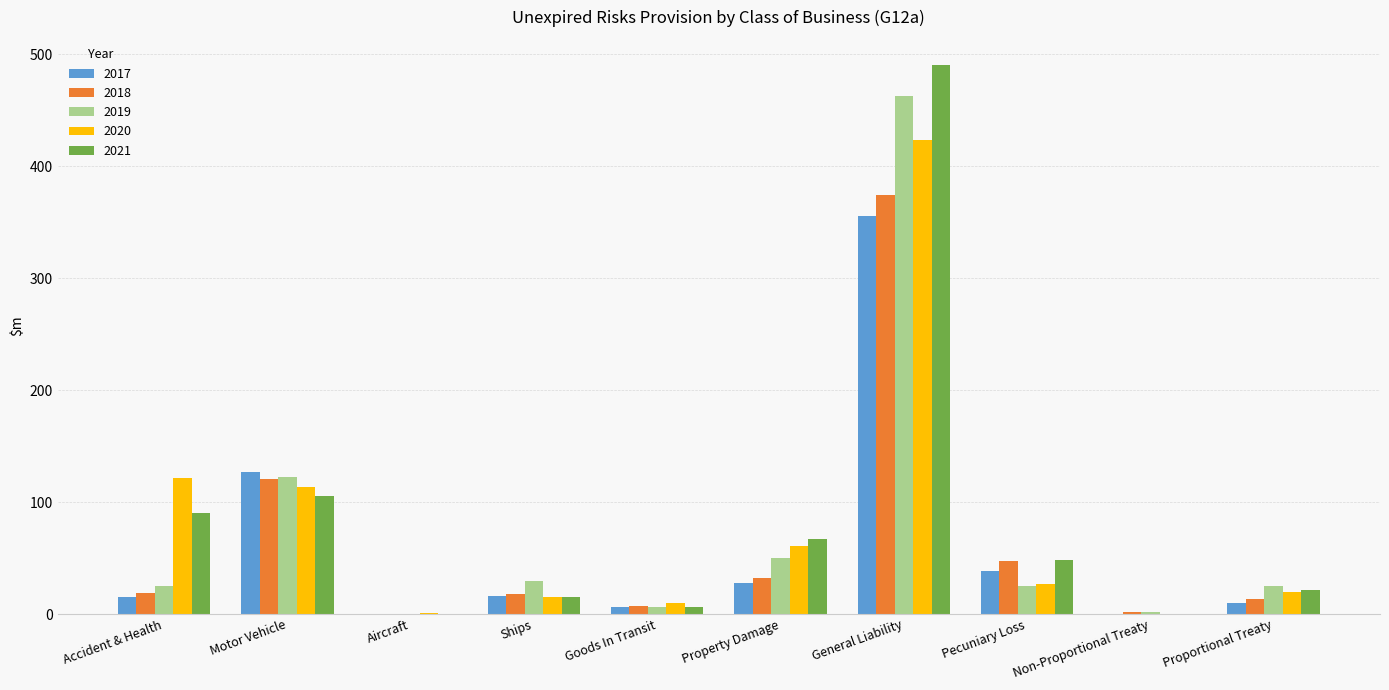

What is the average value of the 2018 series?

63.4